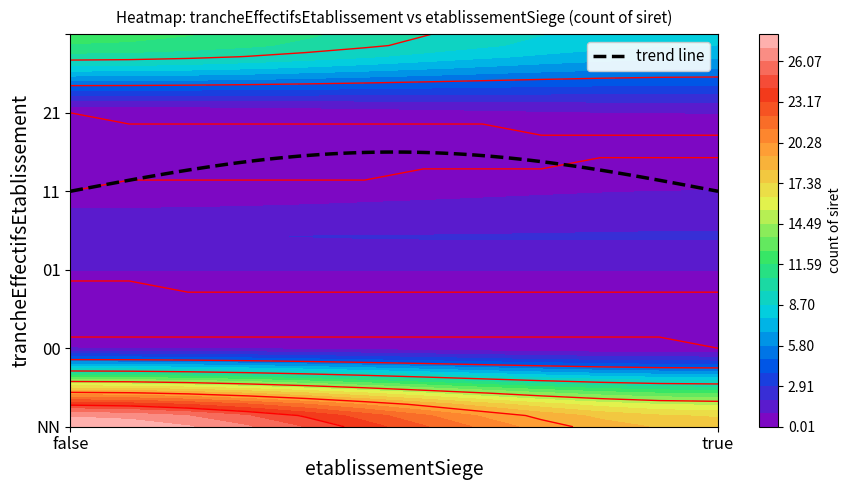

At false, list the series in order from smallest to largest.

11, 21, 00, 01, , NN